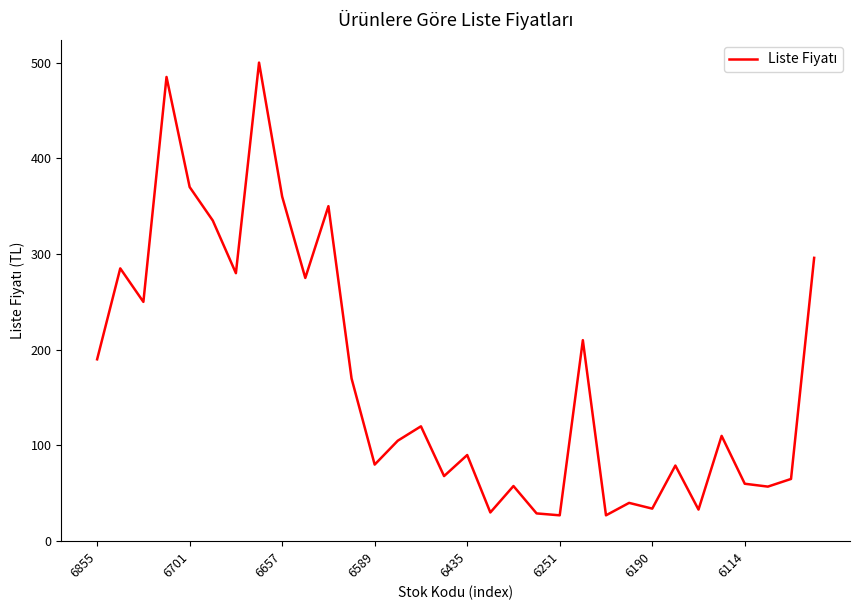

How many lines are shown in the chart?

1